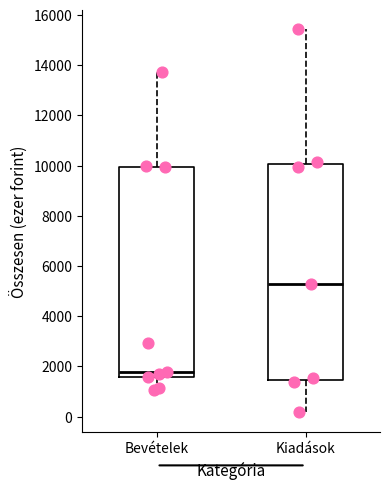

Reading left to right, read every box against the y-axis: the position of its median line, the range the box covers, and the ends of its whiskers. The values are not printed on the chart, so give them approximately, as read against the axis.

Bevételek: median 1800, box 1600 to 10000, whiskers 1000 to 13800
Kiadások: median 5200, box 1400 to 10000, whiskers 200 to 15400